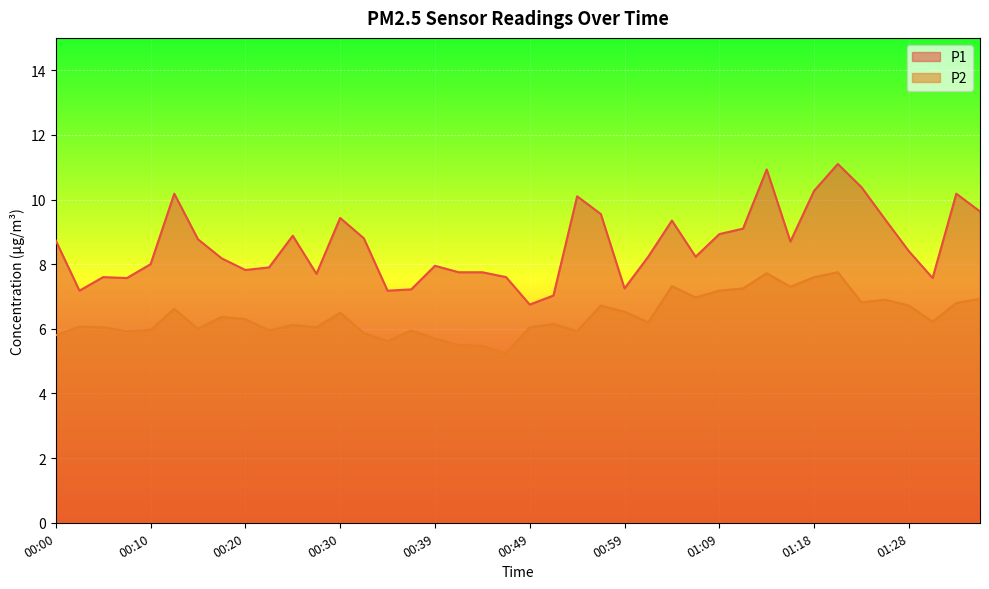

Is the value of P2 at 01:31 greater than the value of P1 at 00:03?

No